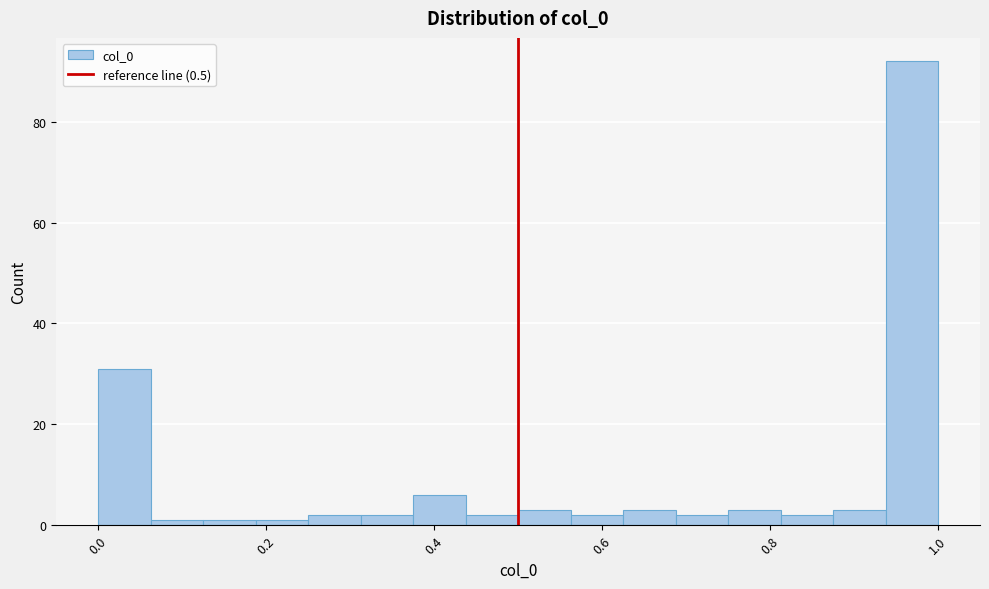

Read against the x-axis, roughly where is the centre of the tallest bar?

0.96